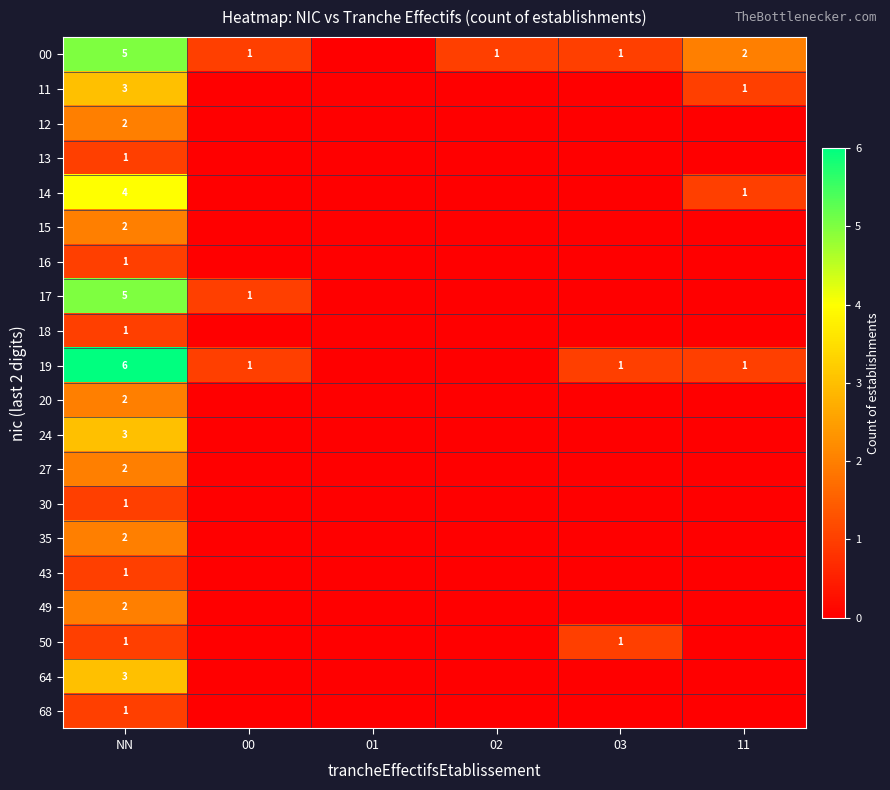

What is the total value across all series at NN?

48